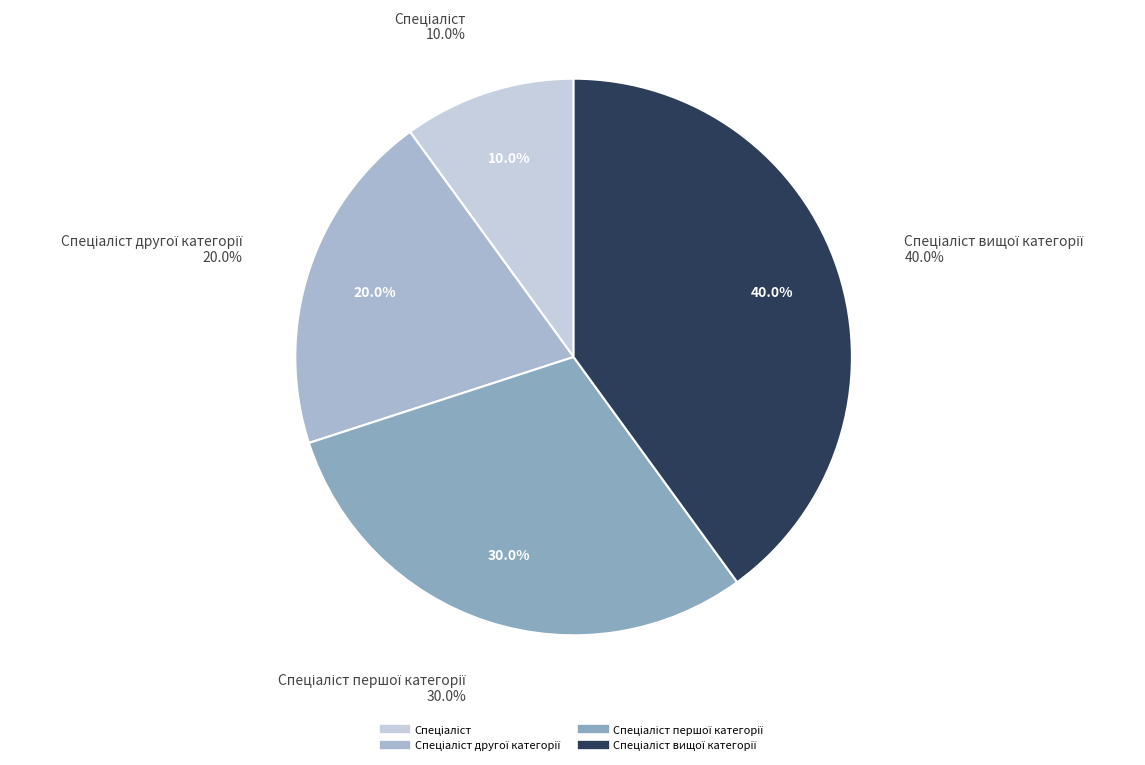

True or false: Спеціаліст accounts for 10% of the total.

True